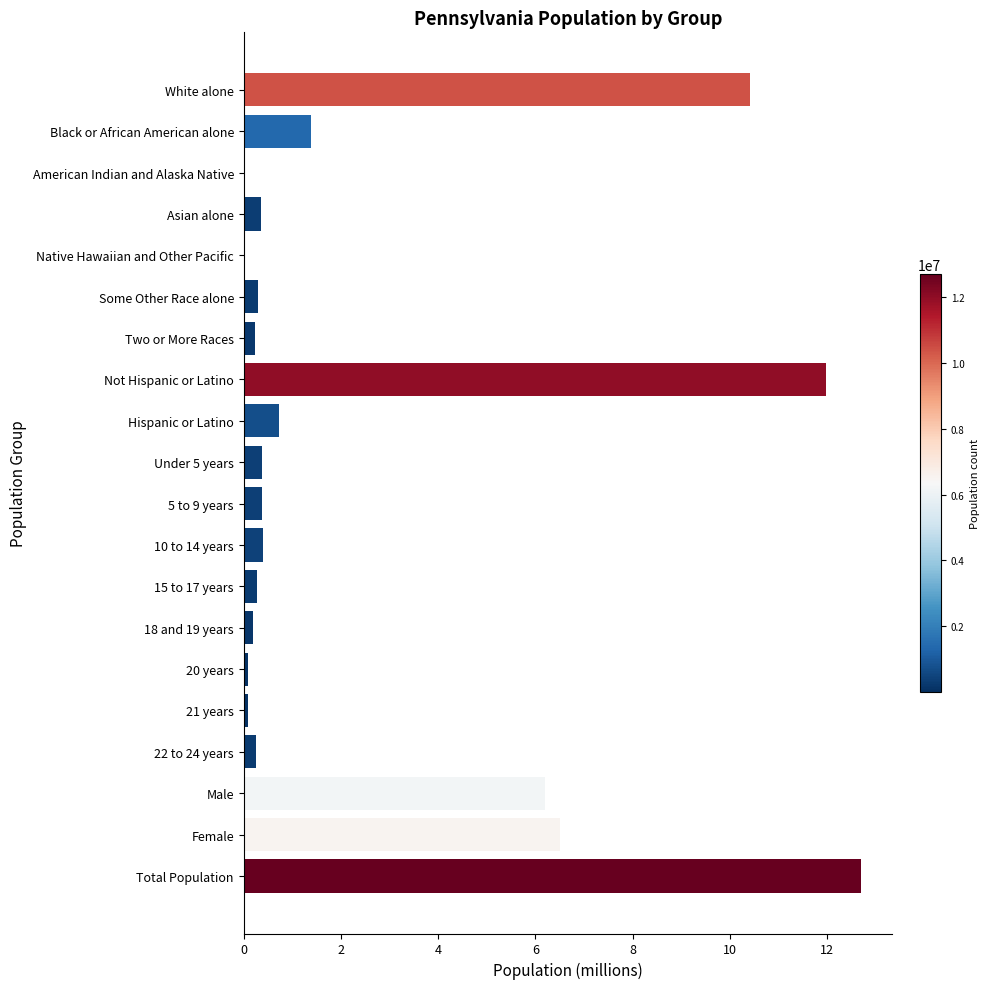

What is the sum of all values?

52.9